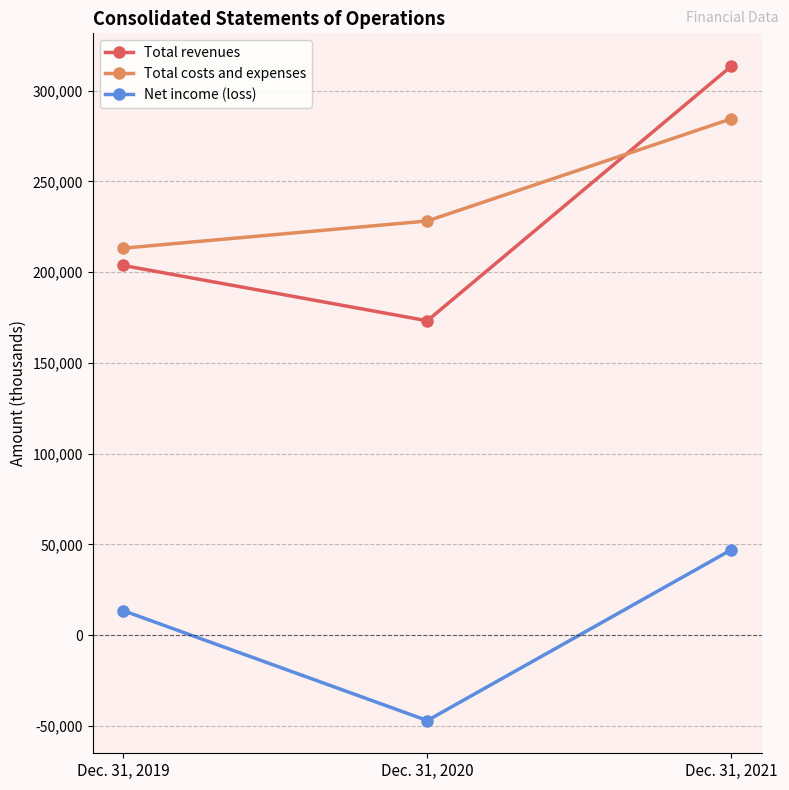

At Dec. 31, 2020, list the series in order from smallest to largest.

Net income (loss), Total revenues, Total costs and expenses